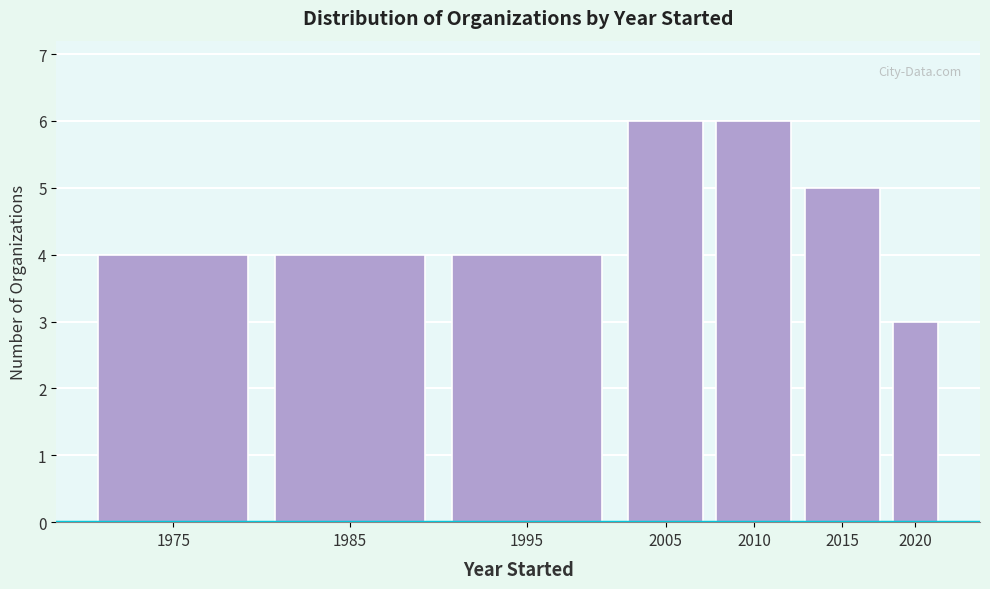

Reading right to left, what are all the values shown in this chart?

3	5	6	6	4	4	4